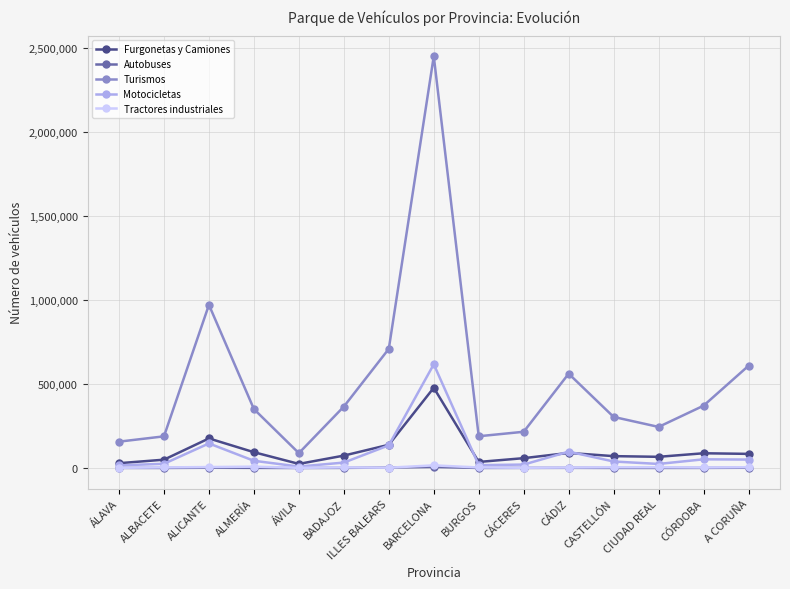

What is the label of the 1st point from the left?

ÁLAVA